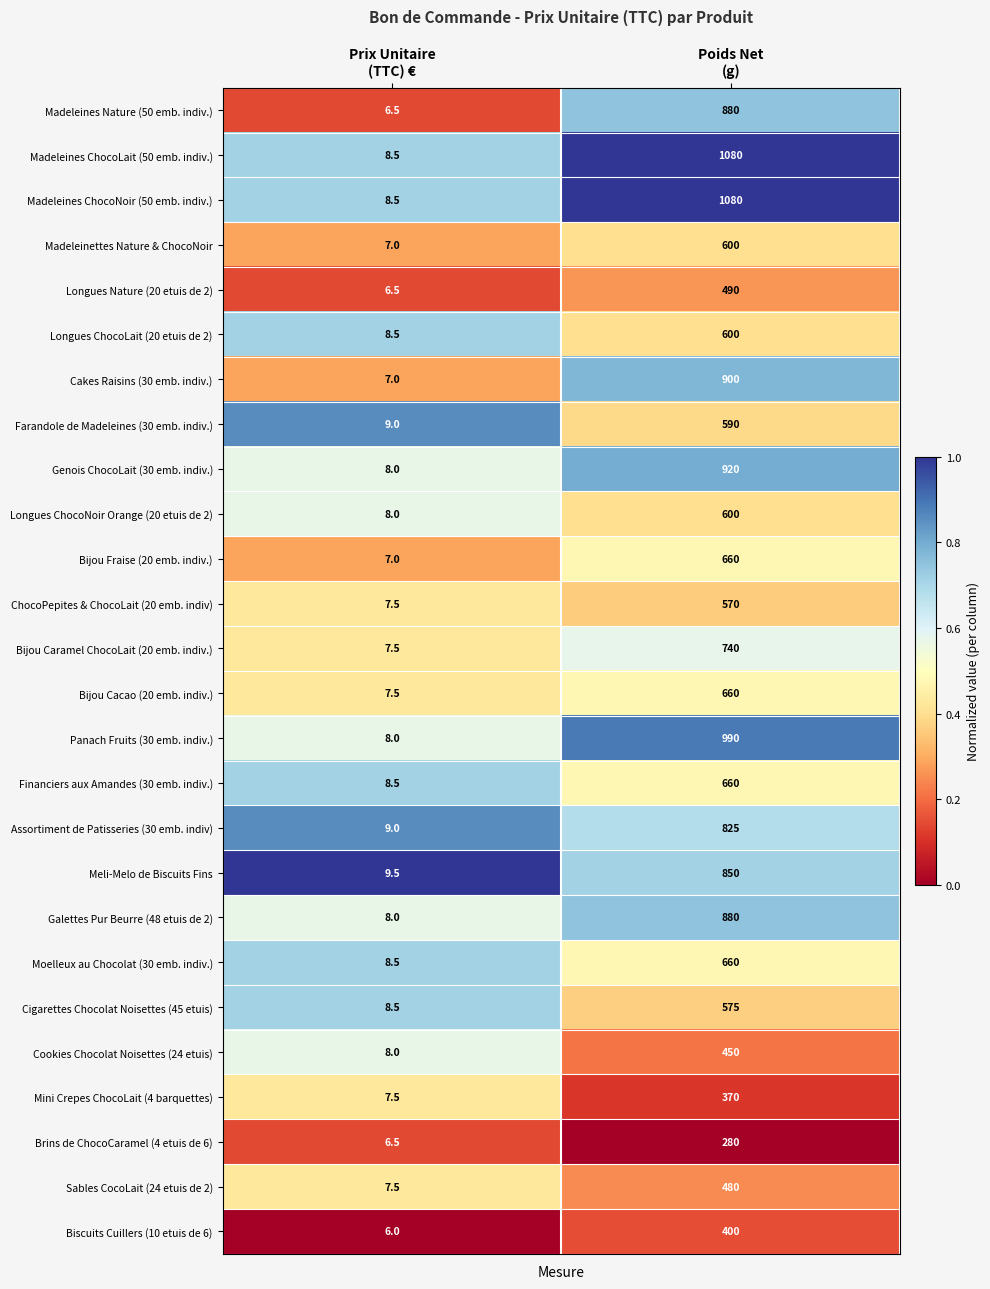

What is the average value of the Cigarettes Chocolat Noisettes (45 etuis) series?

291.8